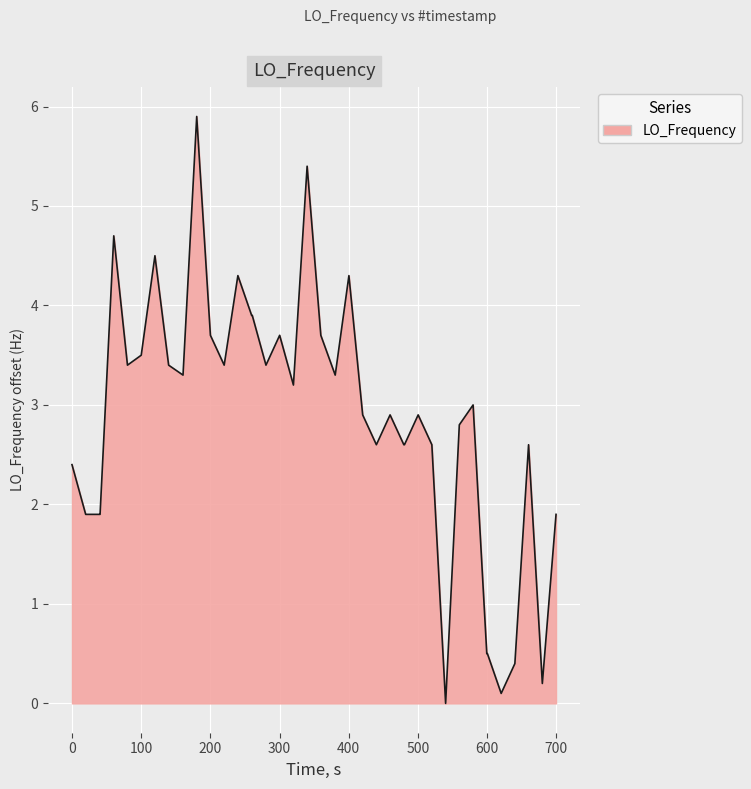

Reading left to right, what are all the values shown in this chart?

2.4	1.9	1.9	1.9	4.7	3.4	3.5	4.5	3.4	3.3	5.9	3.7	3.4	4.3	3.9	3.9	3.4	3.7	3.2	5.4	3.7	3.3	4.3	2.9	2.6	2.9	2.6	2.6	2.9	2.6	0.0	2.8	3.0	0.5	0.5	0.1	0.4	2.6	0.2	1.9